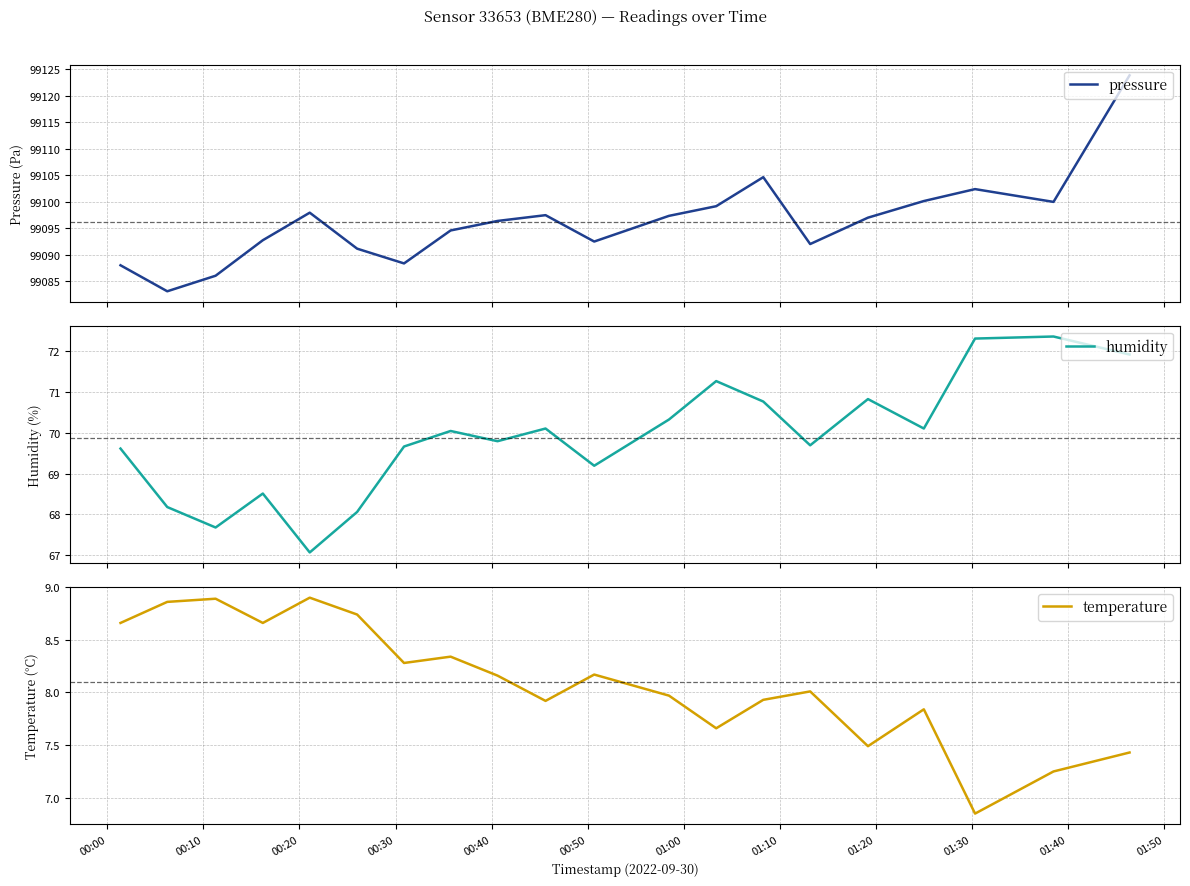

How many values in the temperature series are below 8?

9